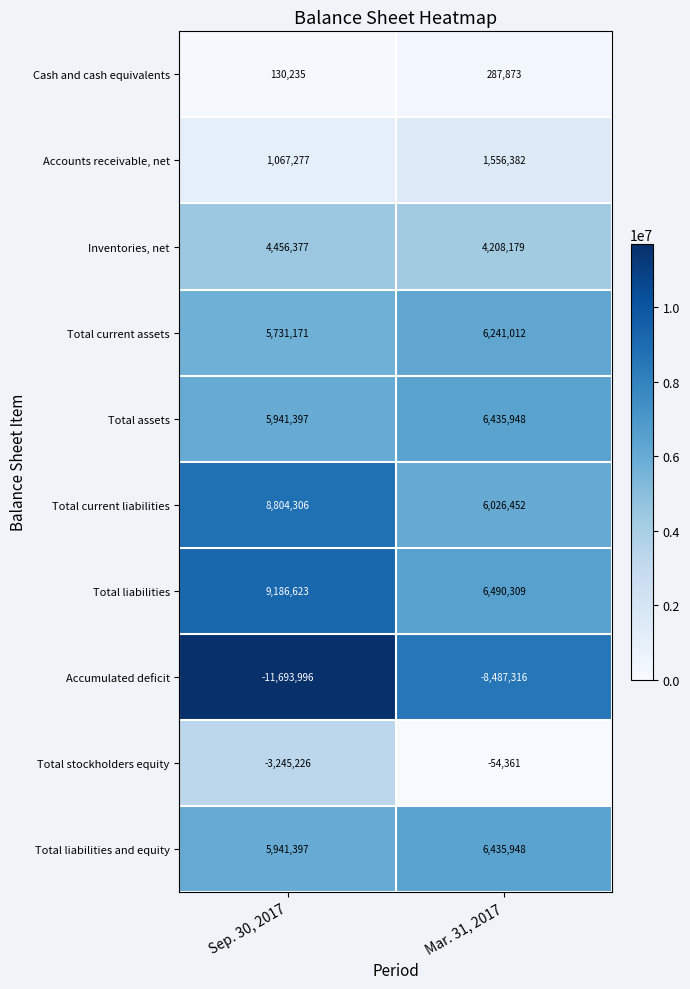

List the labels in order of Accumulated deficit value, smallest first.

Sep. 30, 2017, Mar. 31, 2017